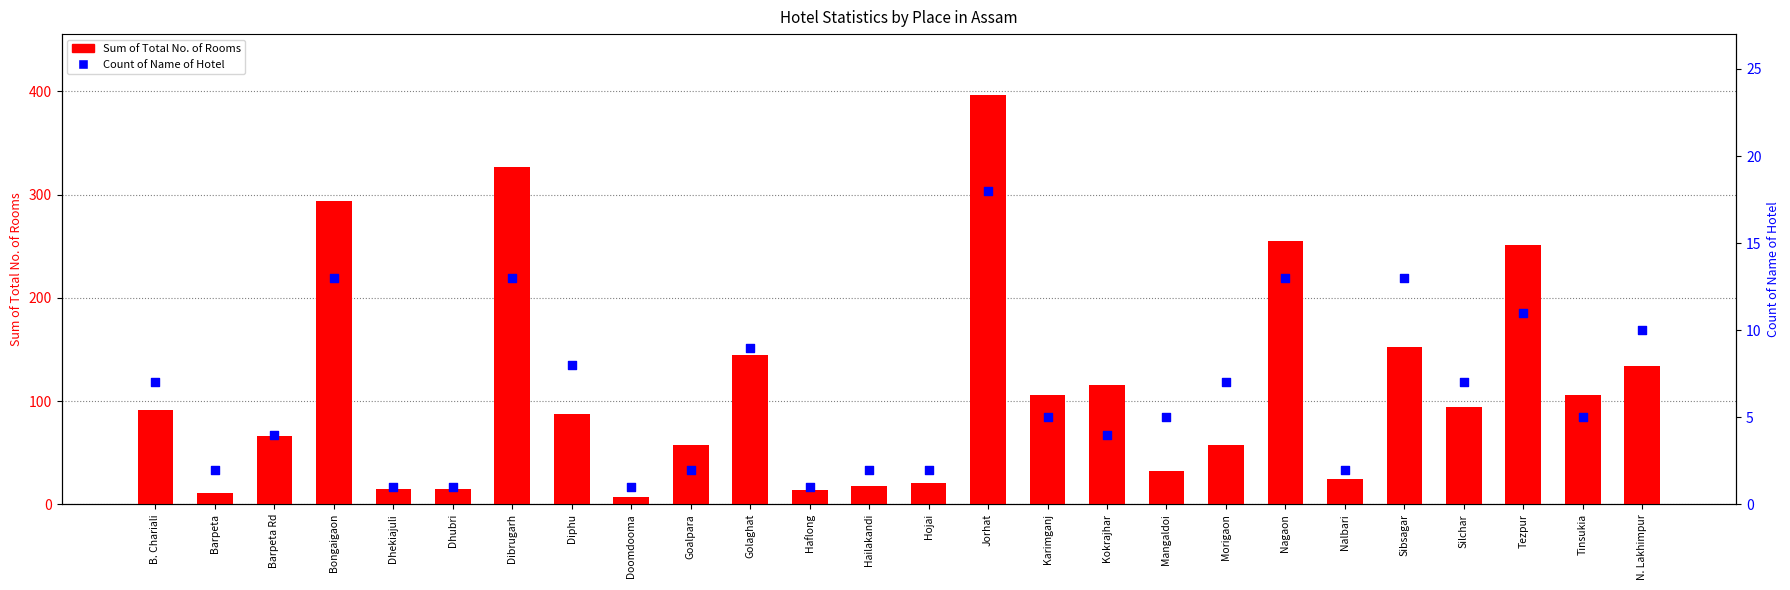

At how many categories does at least one series exceed 246?

5